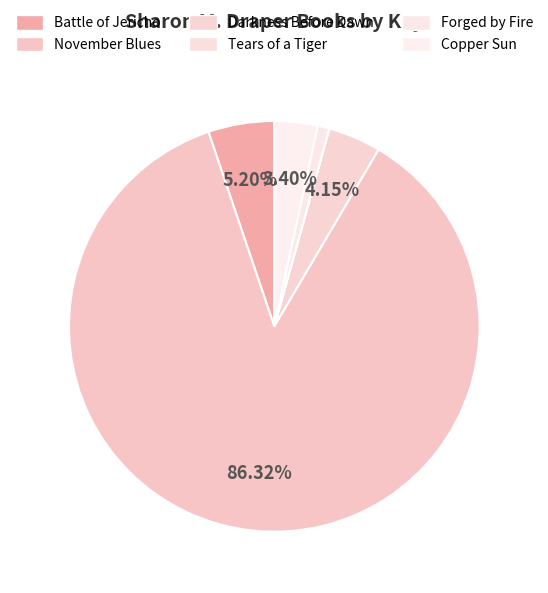

Is it true that Copper Sun is 3% of the pie?

True